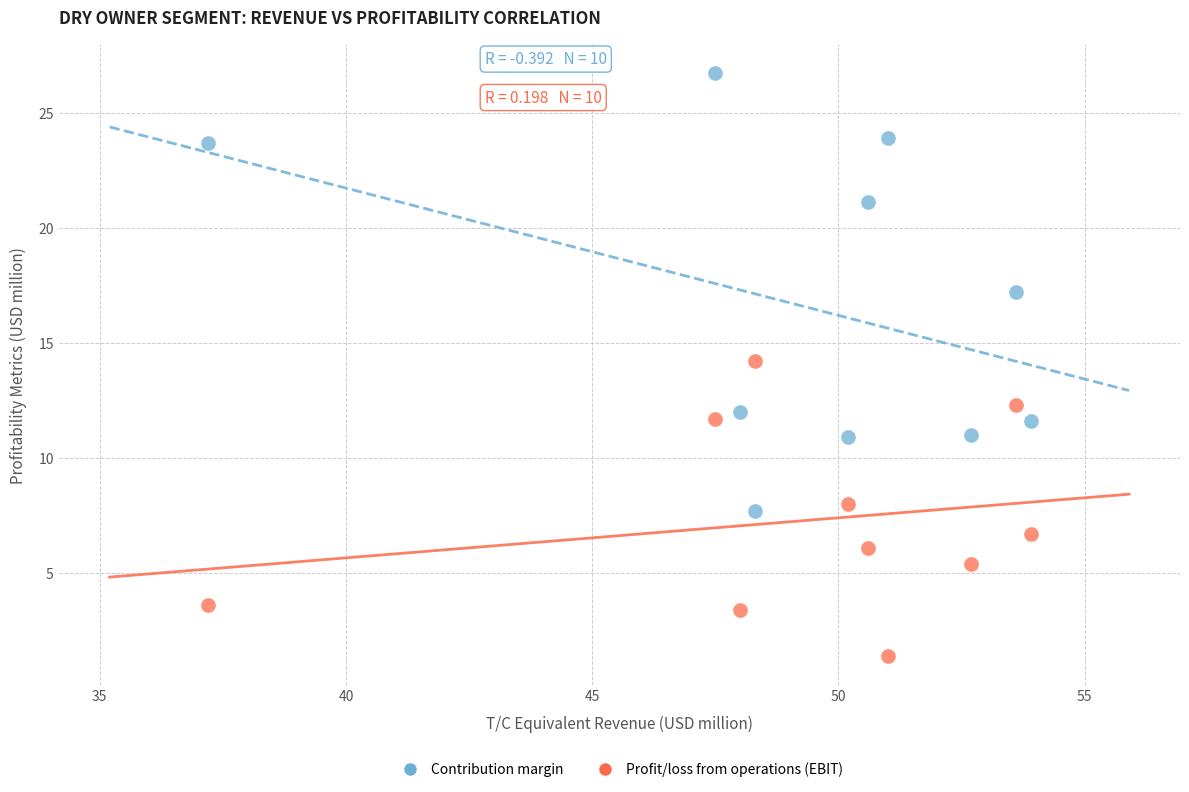

Which series has the largest Y range (max minus min)?

Contribution margin